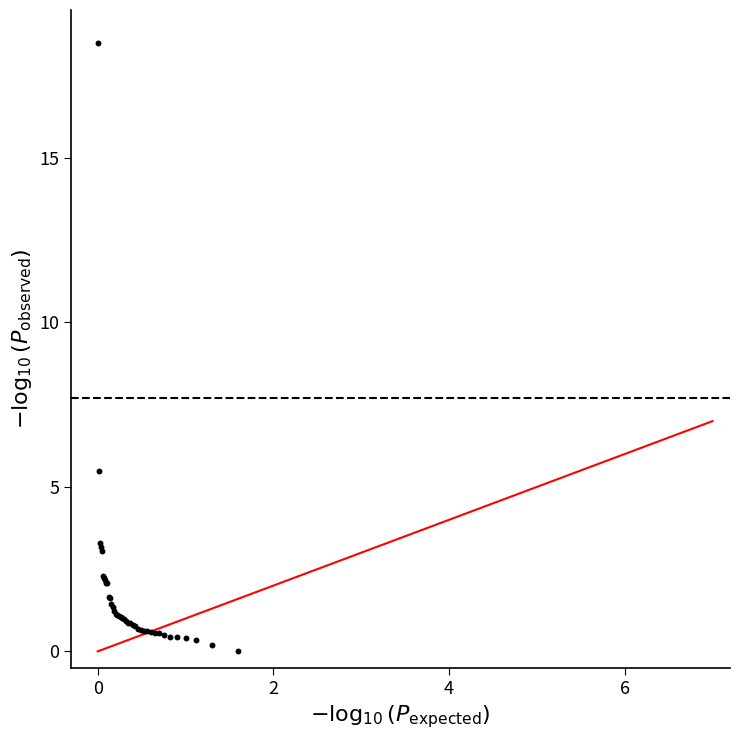

What Y value in the scatter plot is closest to 9?

5.5